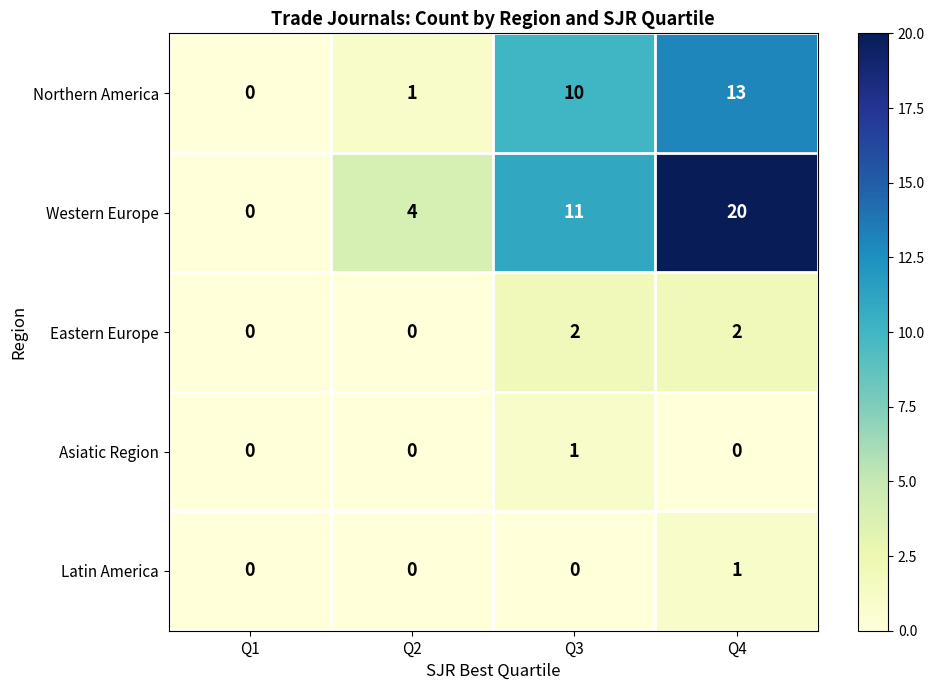

True or false: Latin America has a value of 0 at Q2.

True